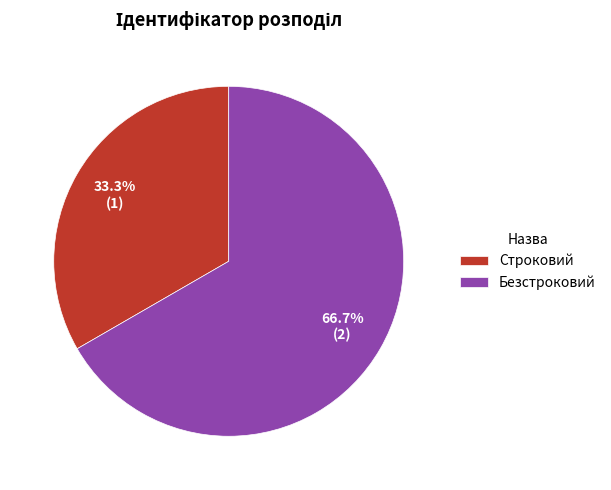

Is it true that Строковий is 33% of the pie?

True